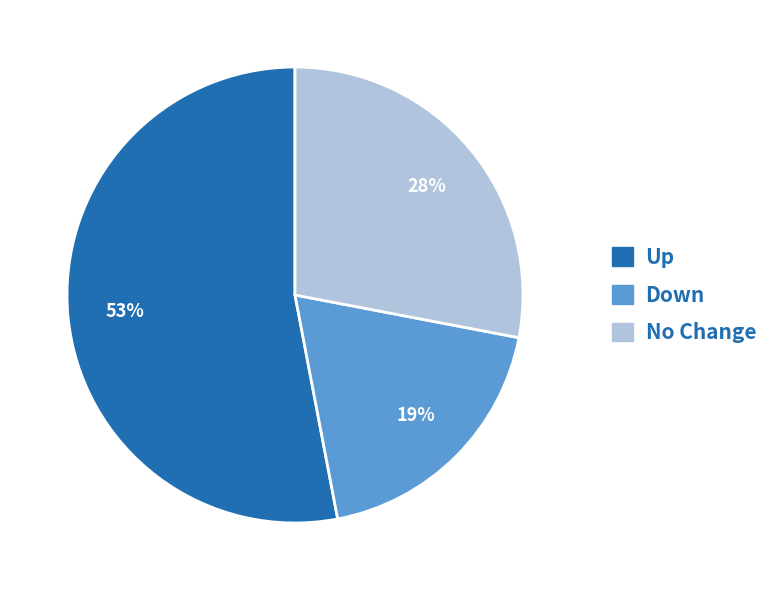

How many slices are in this pie chart?

3